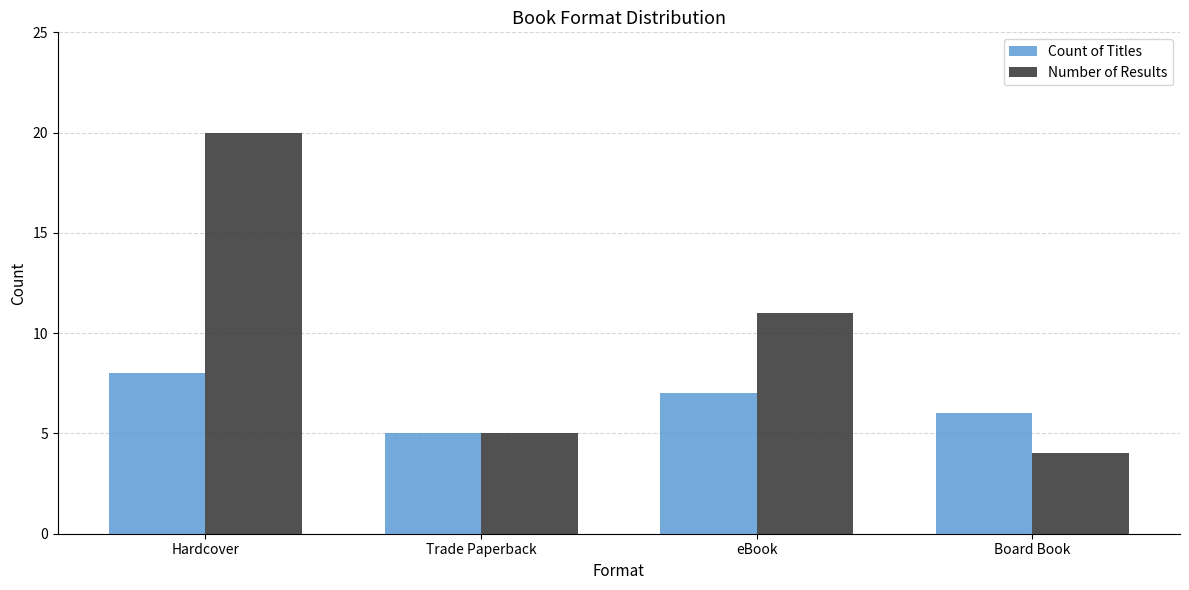

List the series in order of their peak value, lowest first.

Count of Titles, Number of Results